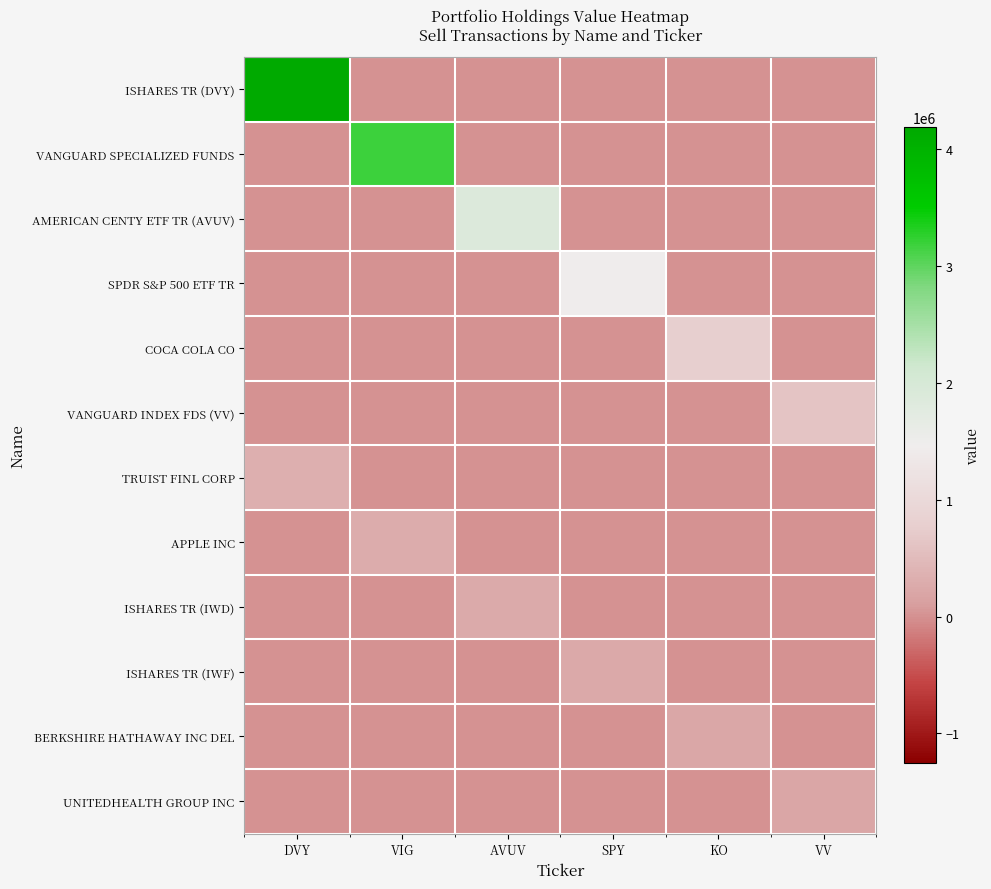

Which series changed the most between AVUV and VV?

AMERICAN CENTY ETF TR (AVUV)